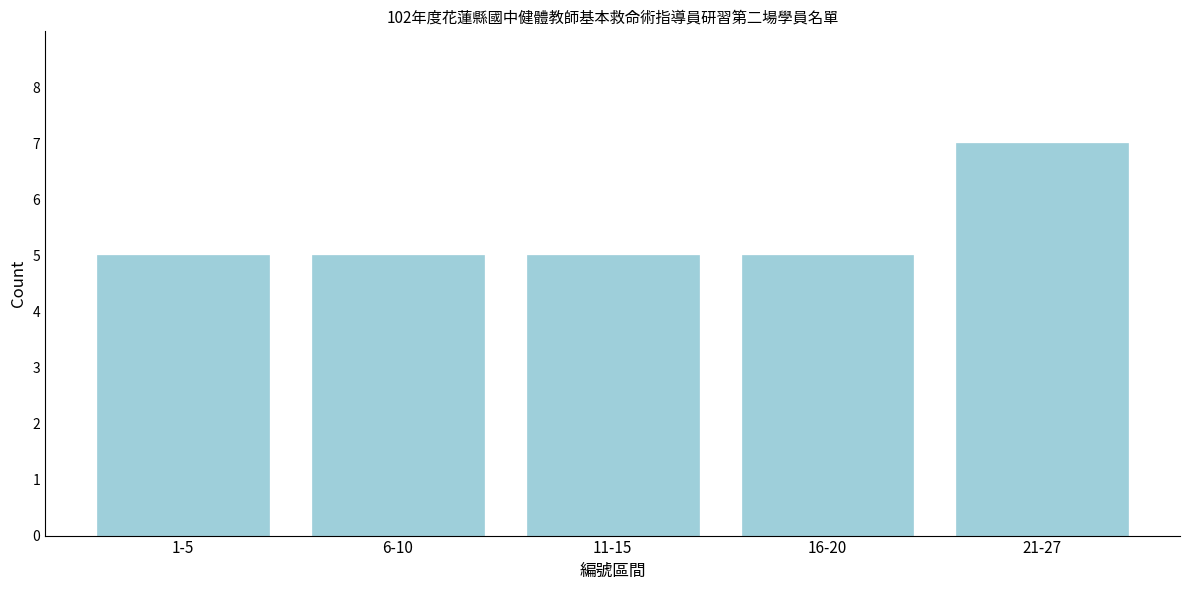

Reading right to left, transcribe all the data shown in this chart.

7	5	5	5	5